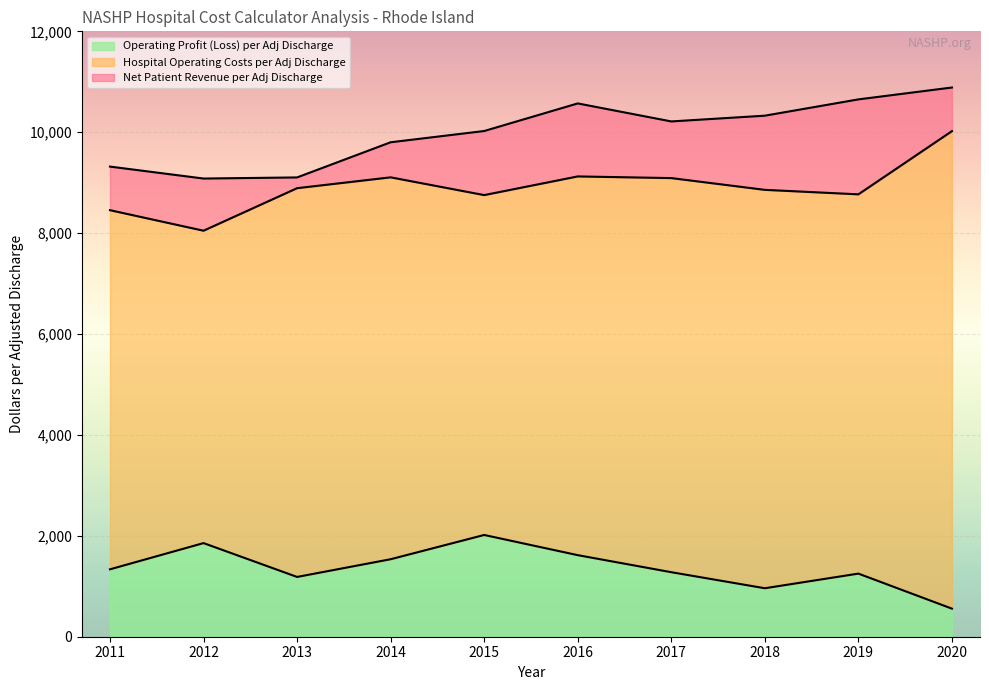

At which category does Operating Profit (Loss) per Adj Discharge reach its first local peak?

2012